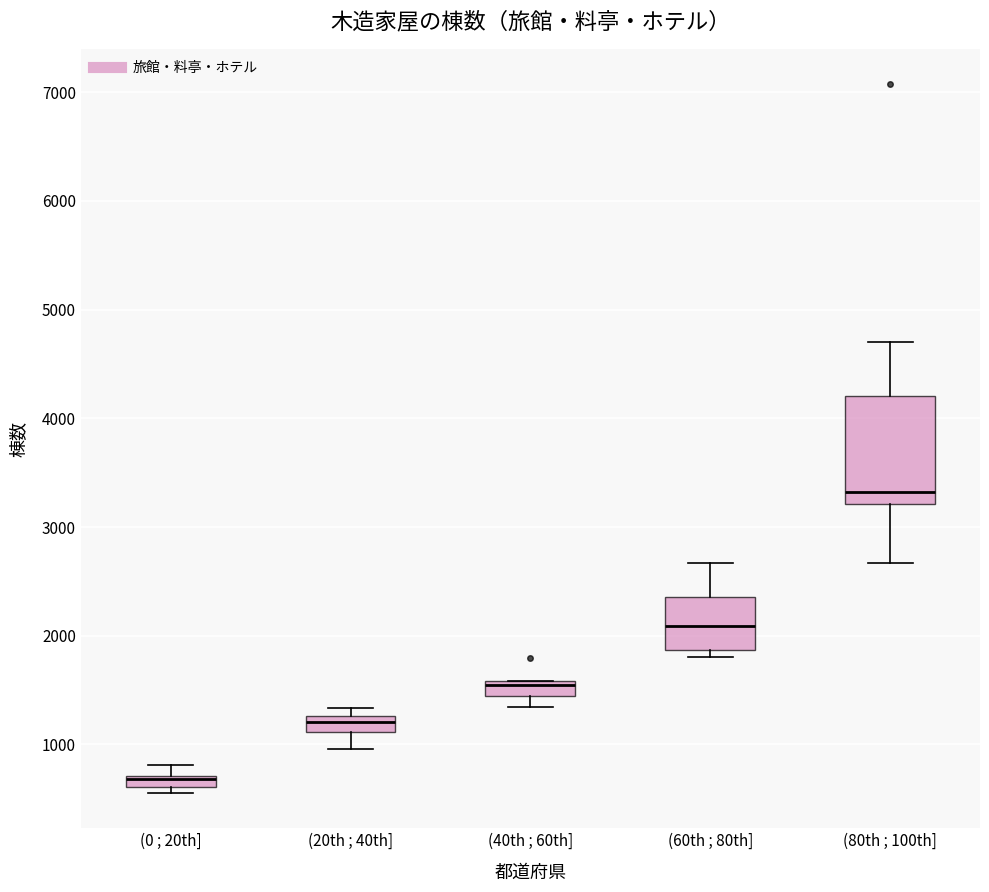

Which box is the tallest, from its lower edge to its upper edge?

(80th ; 100th]